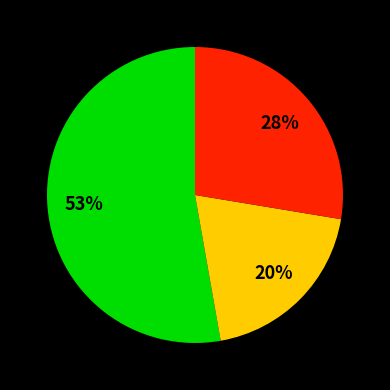

How many segments does this pie chart have?

3